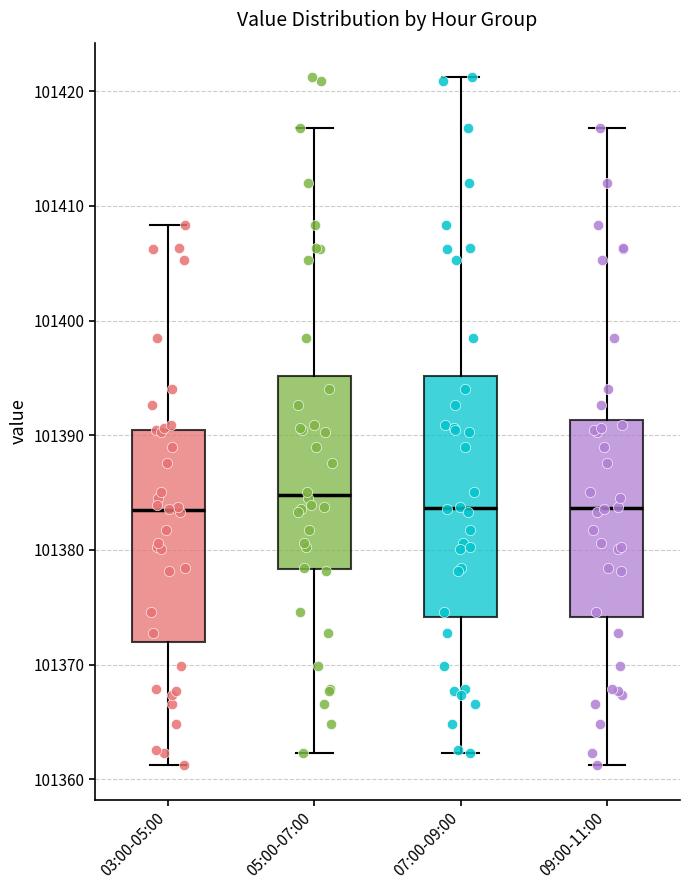

Where does the lower whisker of the box for 05:00-07:00 end on the y-axis? The values are not printed on the chart, so give them approximately, as read against the axis.

101362